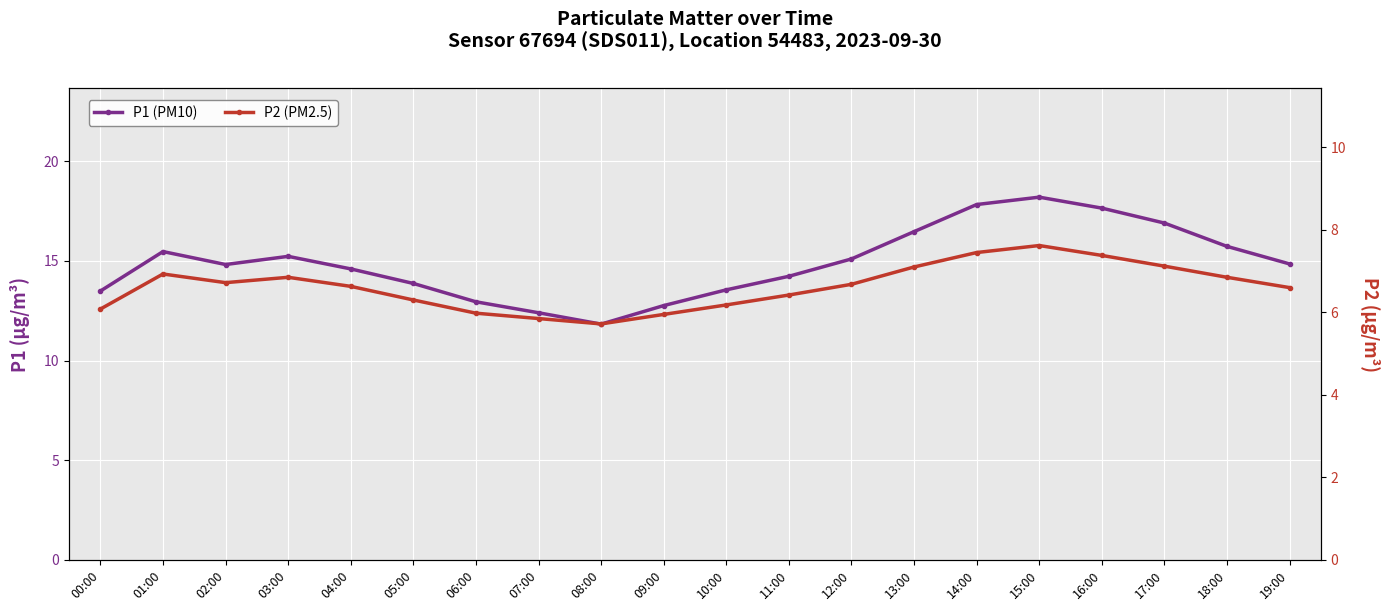

Rank the series by their average value, from lowest to highest.

P2 (PM2.5), P1 (PM10)